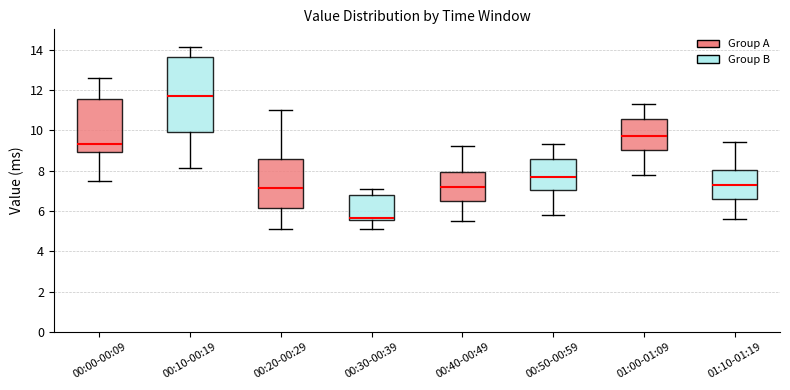

Where does the upper whisker of the box for 01:10-01:19 end on the y-axis? The values are not printed on the chart, so give them approximately, as read against the axis.

9.4